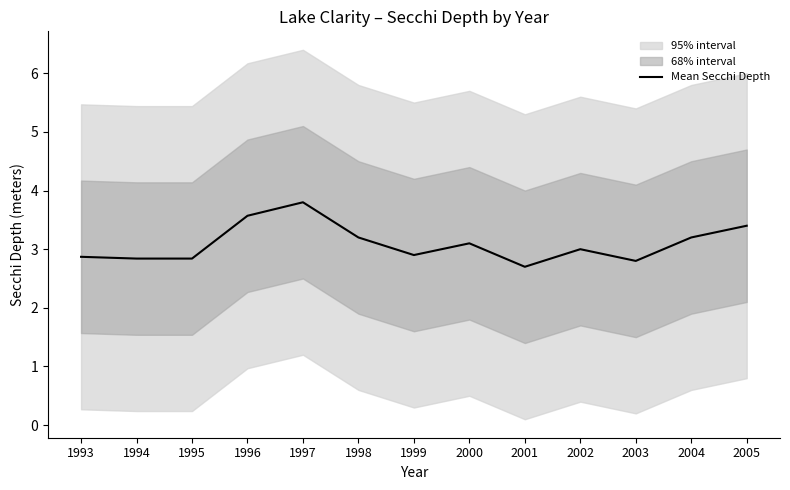

At which category does the data reach its first local valley?

1999